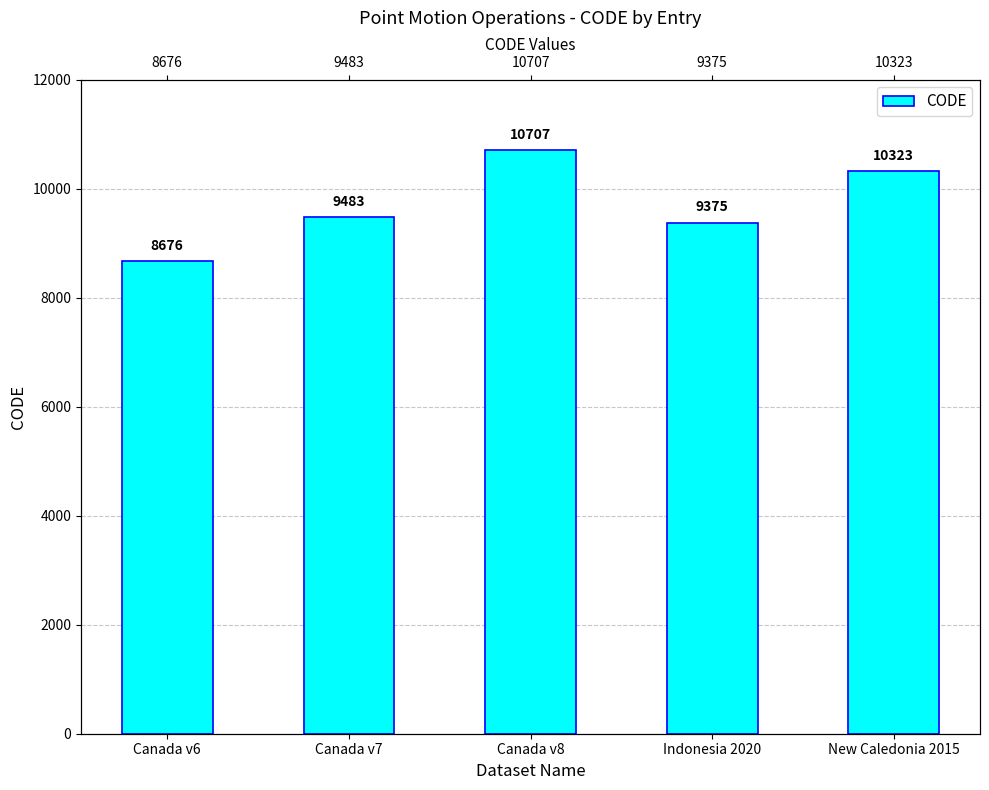

What is the change in value from Canada v7 to New Caledonia 2015?

+840